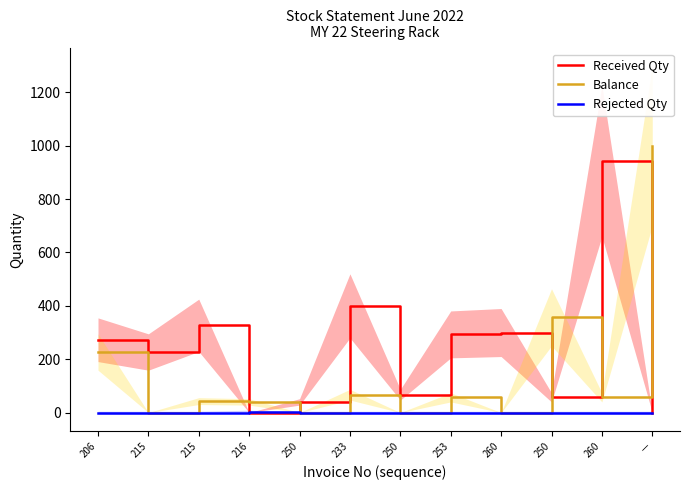

What is the sum of all Balance values?

1848